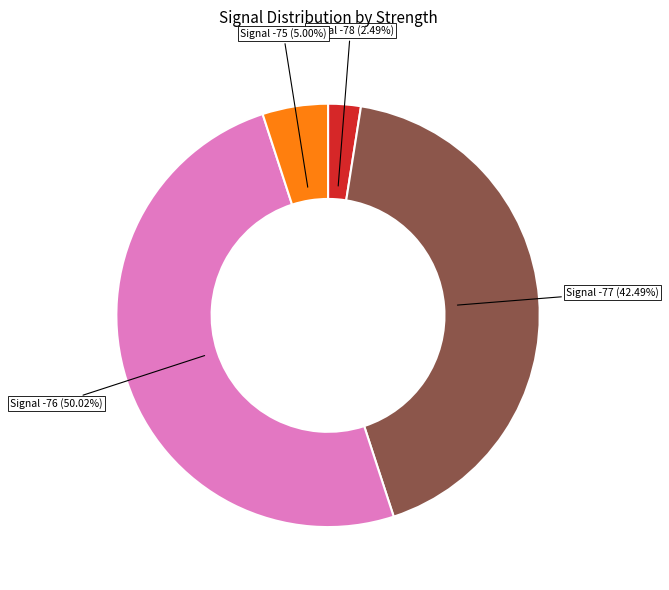

What is the ratio of the value at Signal -76 to the value at Signal -78?

20.1